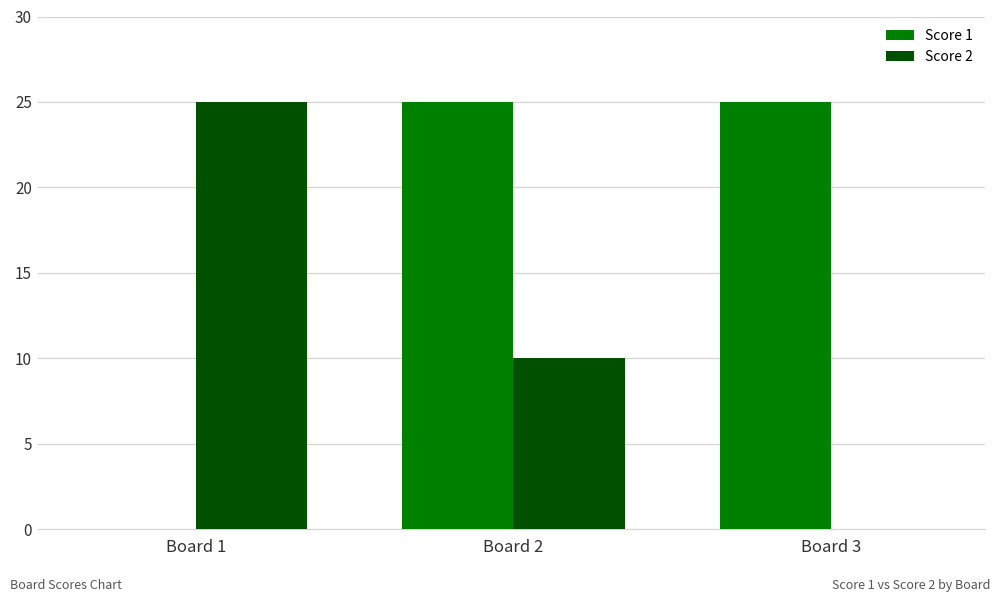

Is it true that Score 1 equals 16 at Board 1?

False